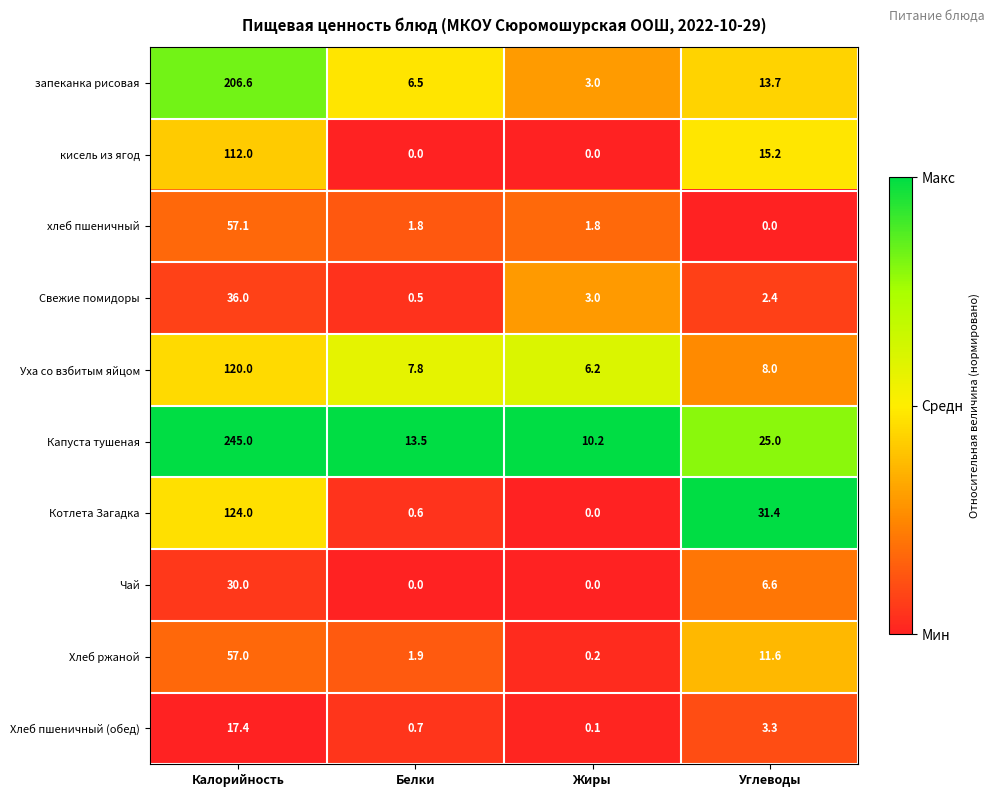

Is it true that запеканка рисовая equals 13.7 at Углеводы?

True